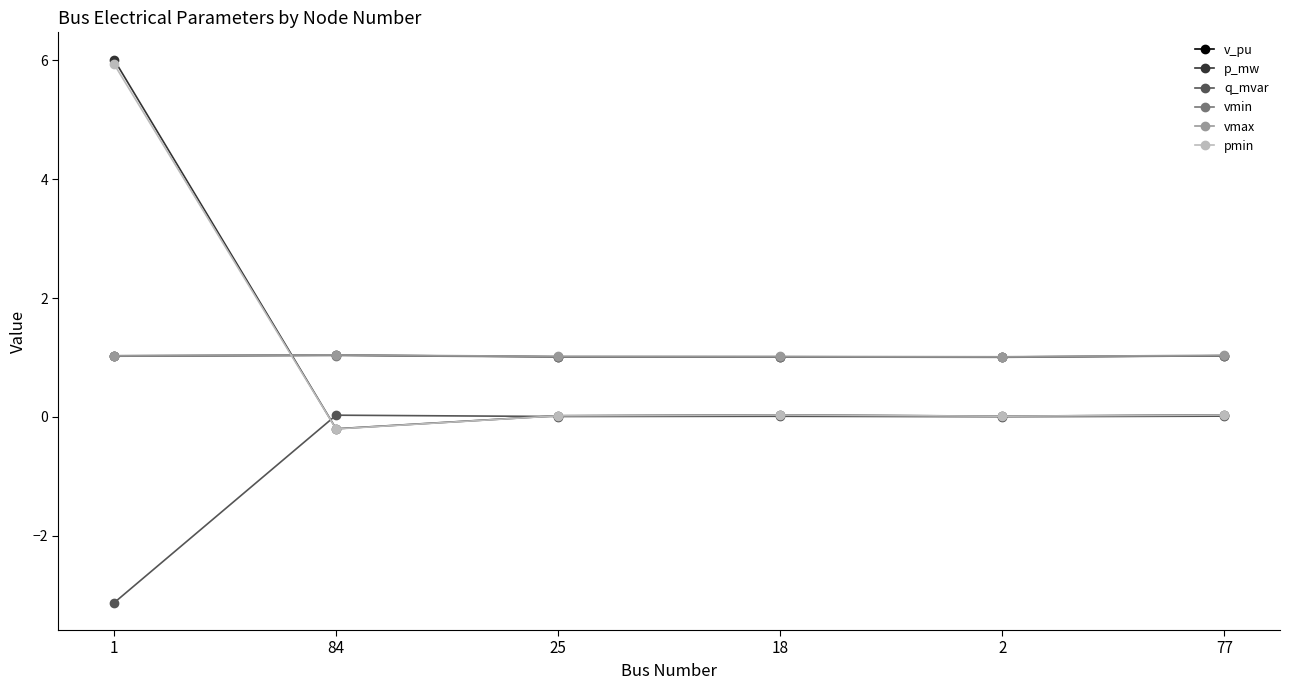

How many times do p_mw and v_pu cross each other?

1